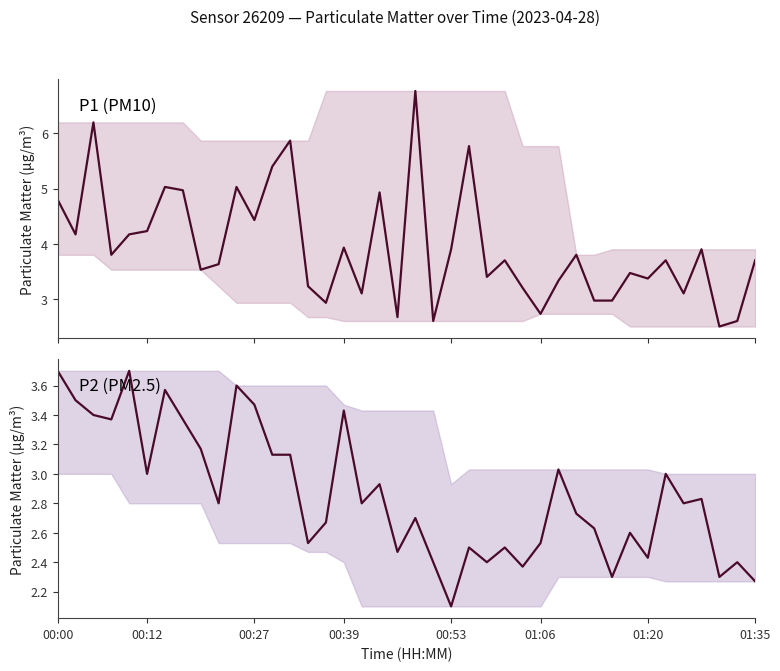

How many interior local peaks does the P1 (PM10) series have?

13